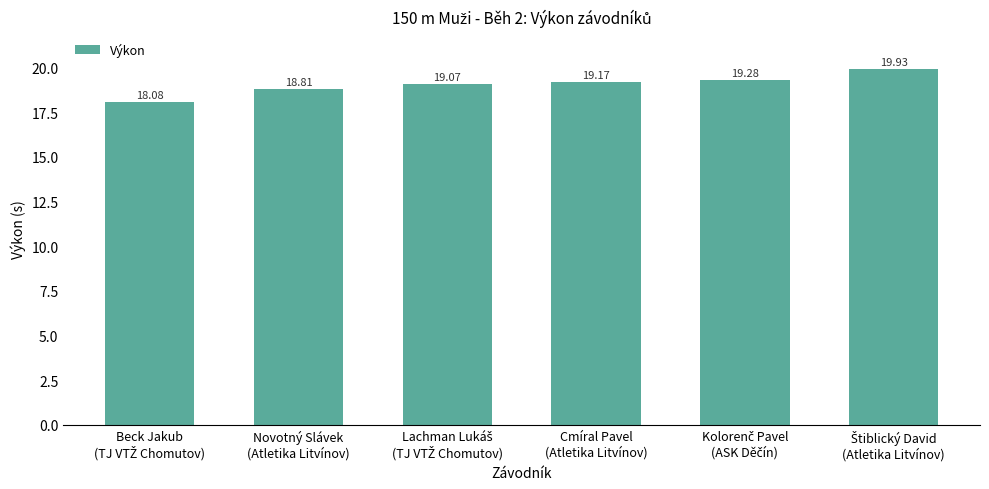

What is the sum of all values?

114.3